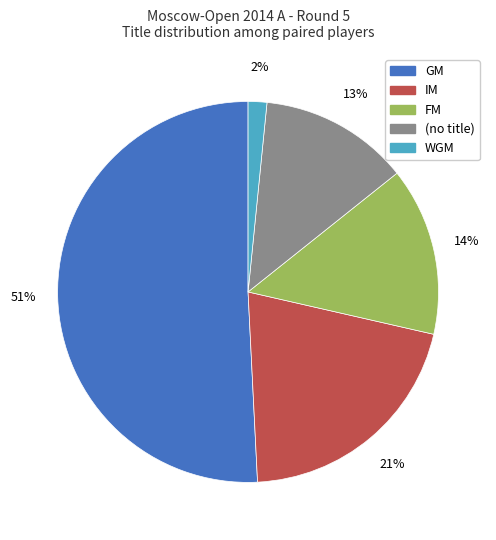

Approximately how many times larger is the value at IM compared to GM?

0.4